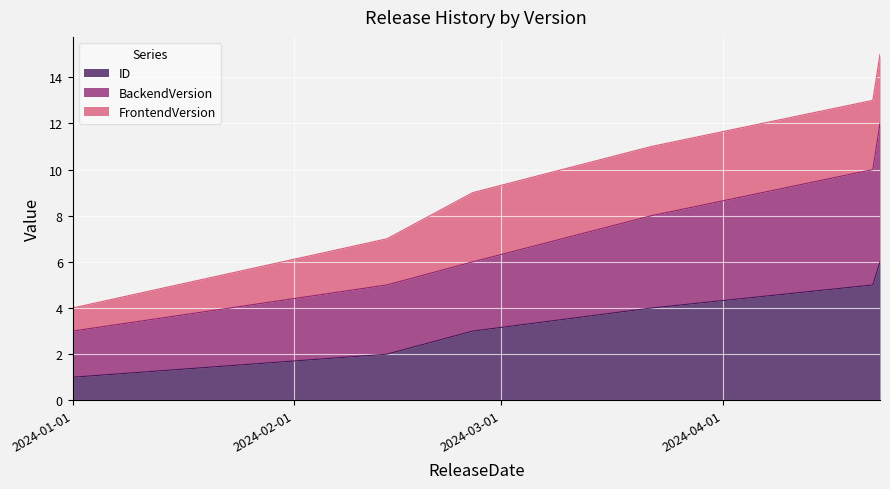

Which has a higher value, 2024-04-23 or 2024-02-26?

2024-04-23